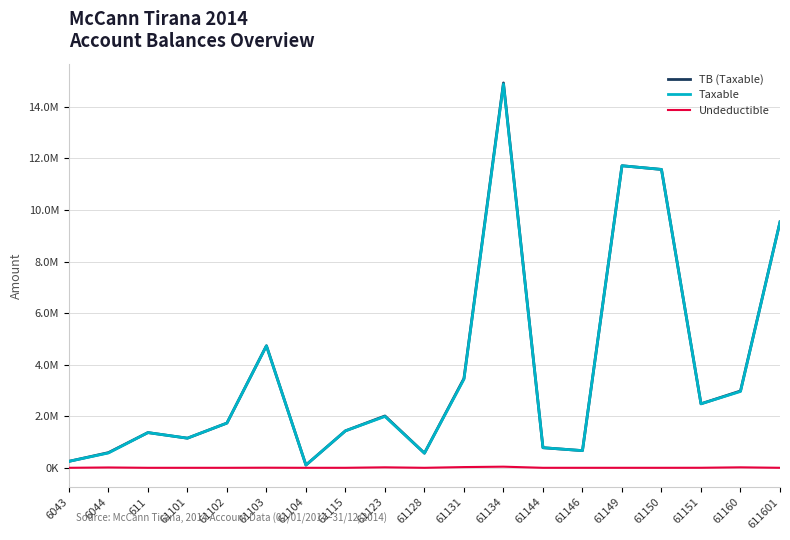

Is the value of Undeductible at 611601 greater than the value of Taxable at 6043?

No